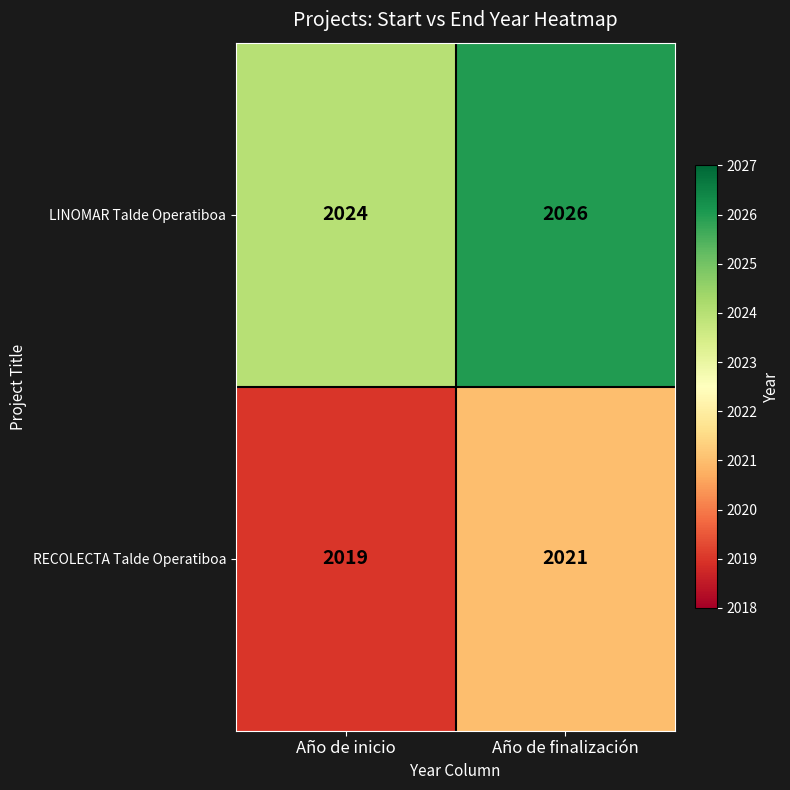

What is the average value of the RECOLECTA Talde Operatiboa series?

2020